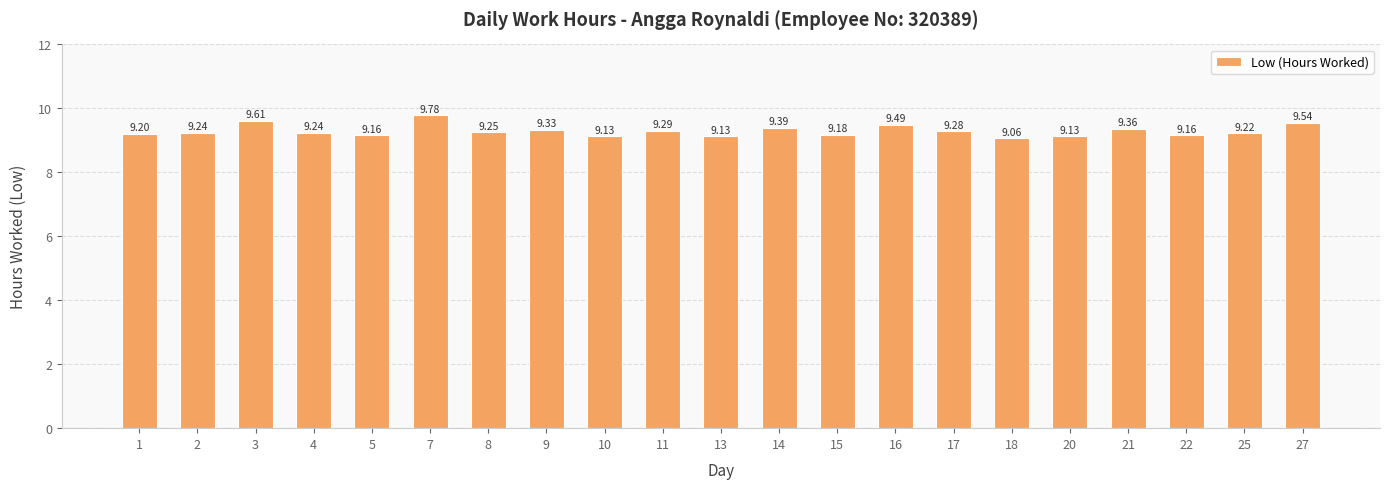

How many bars are there in total?

21